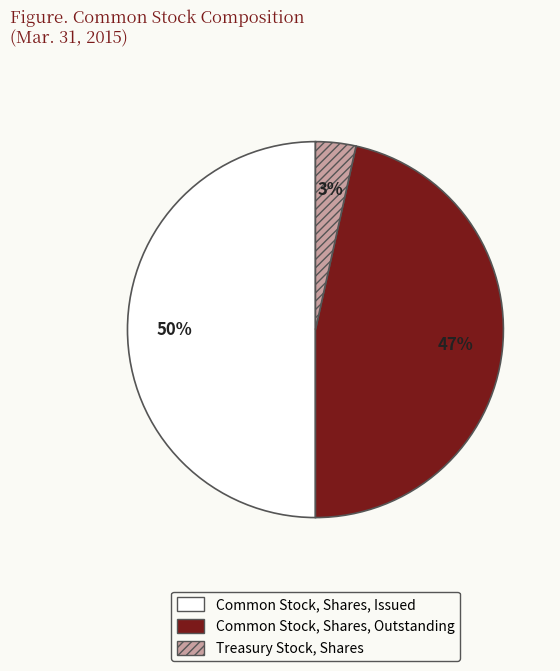

To the nearest percent, what is the difference between the Common Stock, Shares, Issued and Treasury Stock, Shares slice percentages?

47%